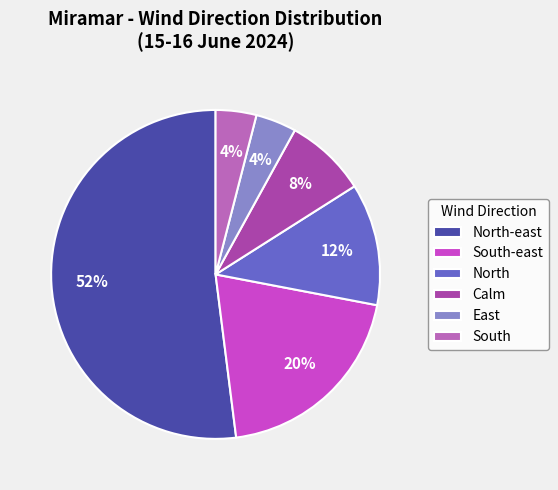

Is the sum of North-east and East greater than half?

Yes